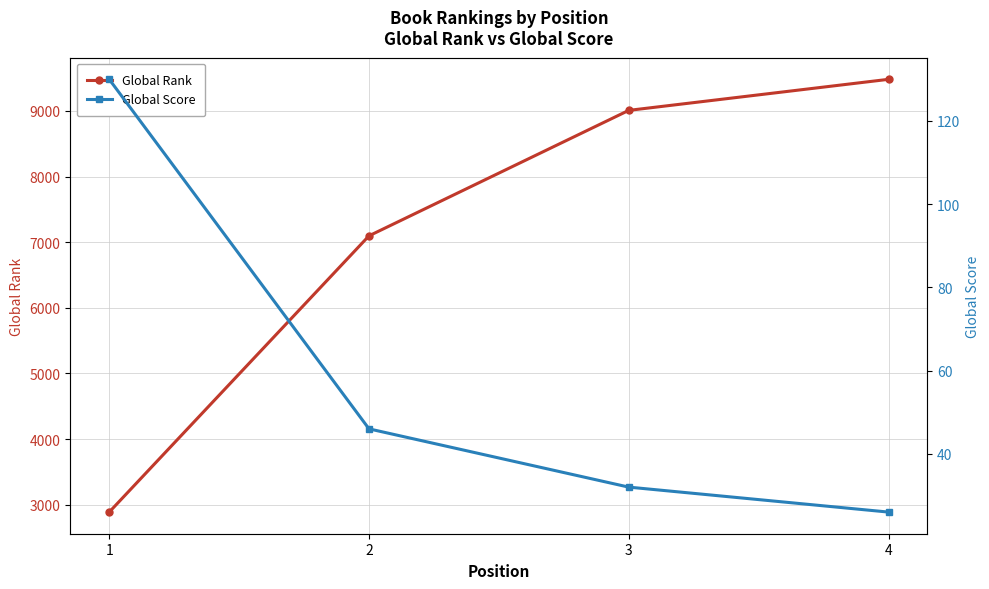

What is the average value of the Global Rank series?

7119